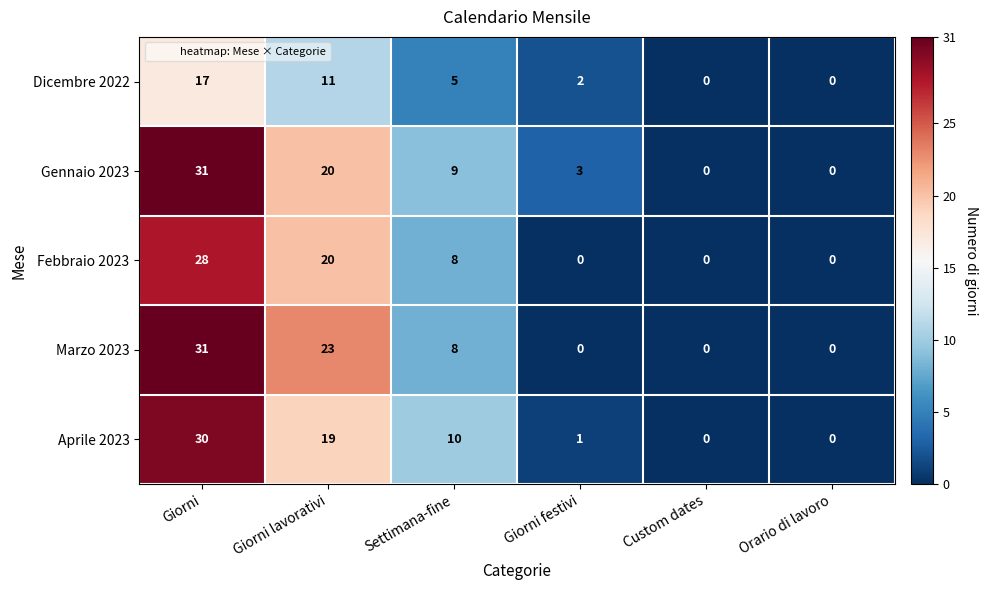

Between Settimana-fine and Custom dates, which series saw the biggest shift?

Aprile 2023